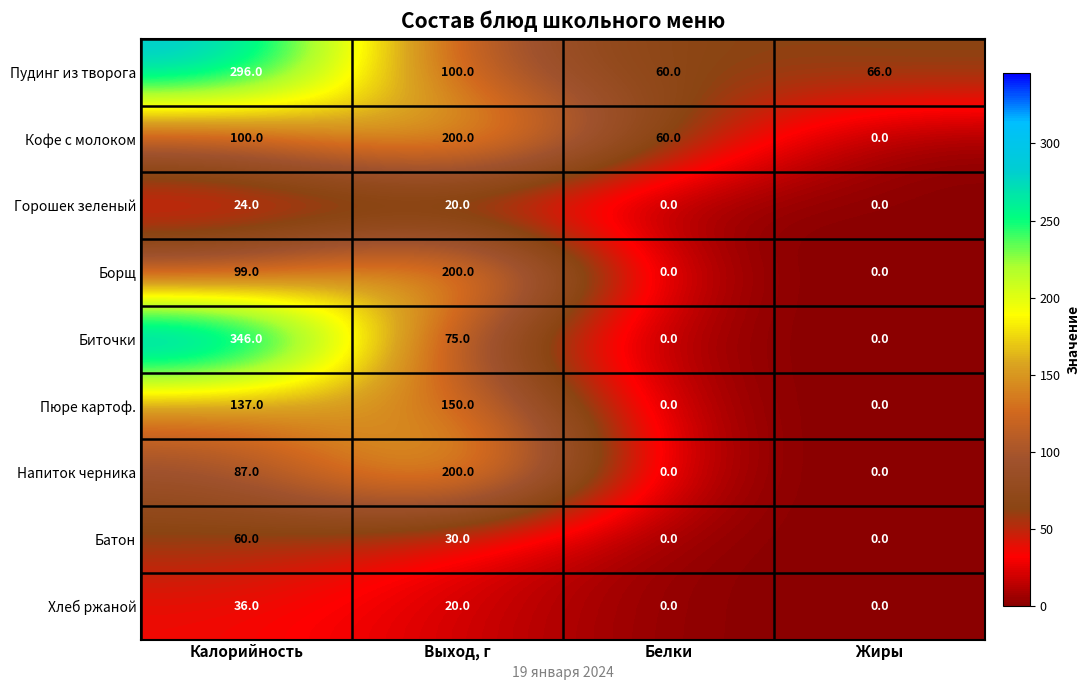

How many categories are shown in the chart?

4